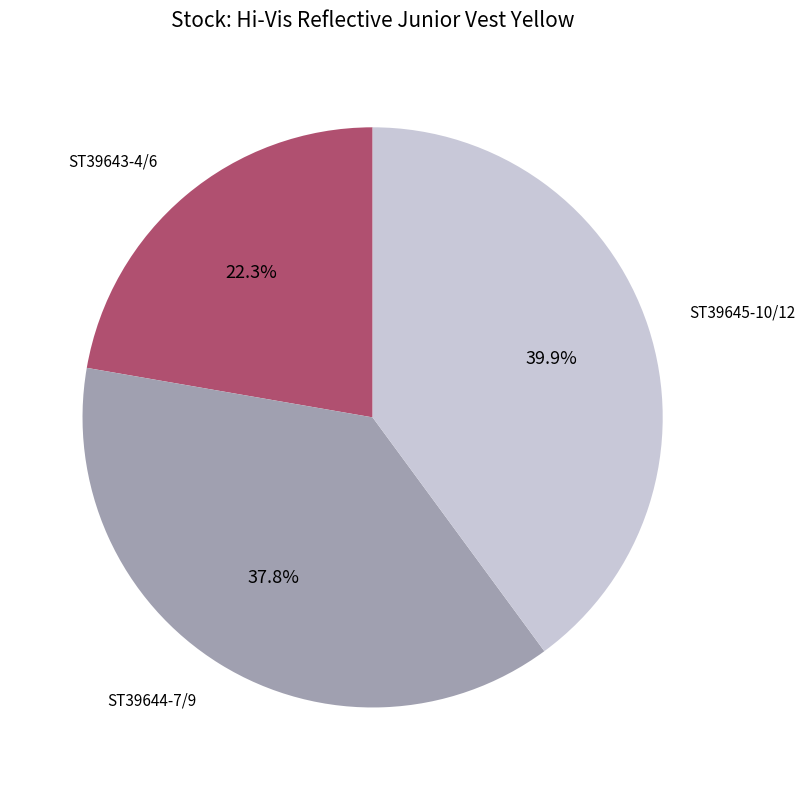

True or false: ST39643-4/6 accounts for 16% of the total.

False